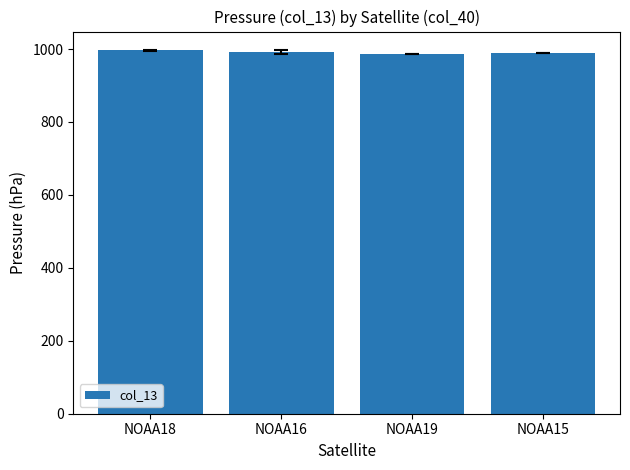

Are the bars horizontal?

No